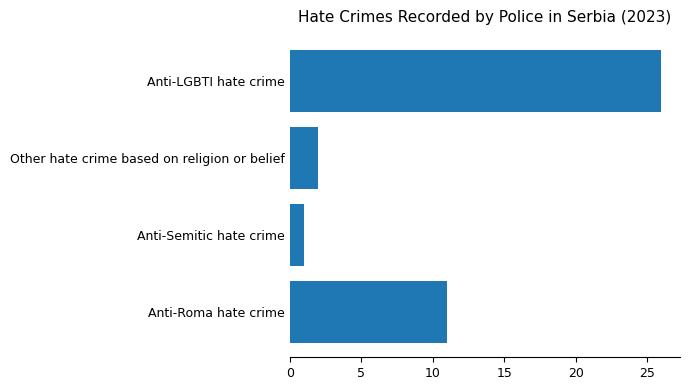

List the labels in order of value, smallest first.

Anti-Semitic hate crime, Other hate crime based on religion or belief, Anti-Roma hate crime, Anti-LGBTI hate crime